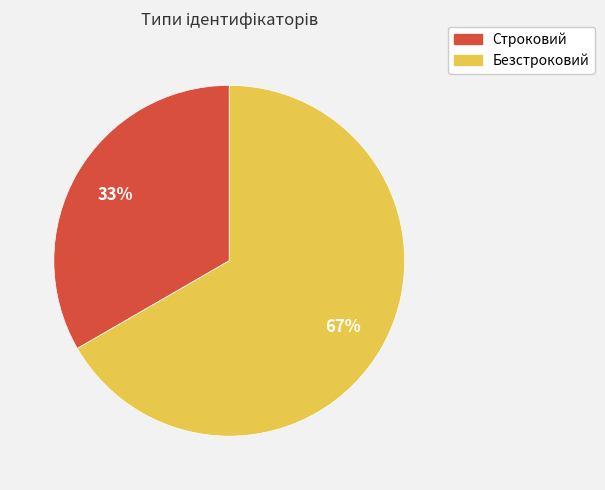

Which slice represents more than half of the pie?

Безстроковий